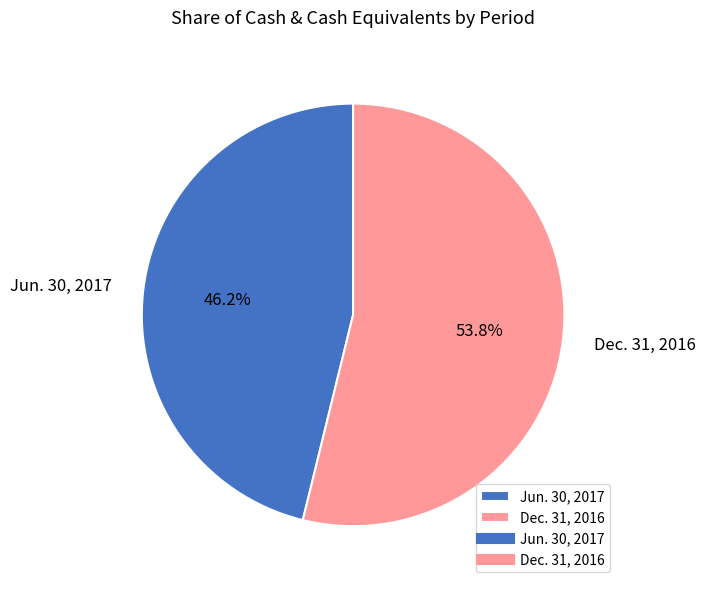

Which slice represents more than half of the pie?

Dec. 31, 2016